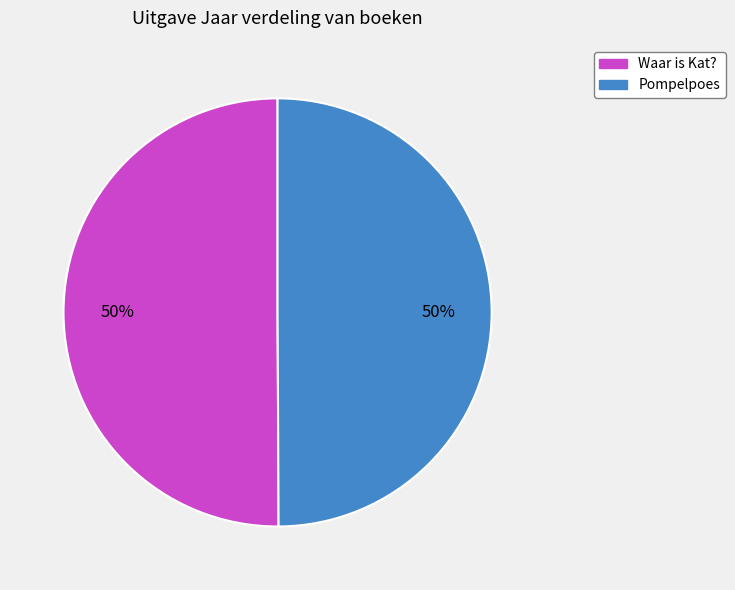

The Waar is Kat? slice represents 57% of the pie. True or false?

False